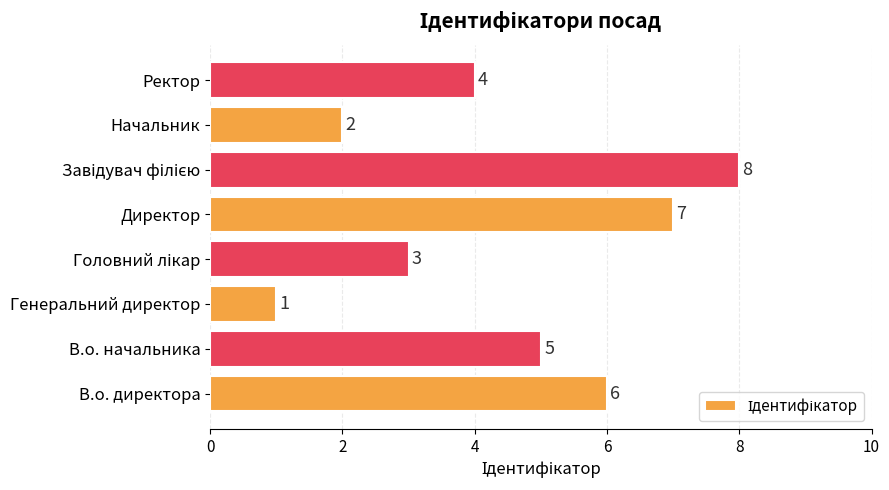

How many bars are there in total?

8